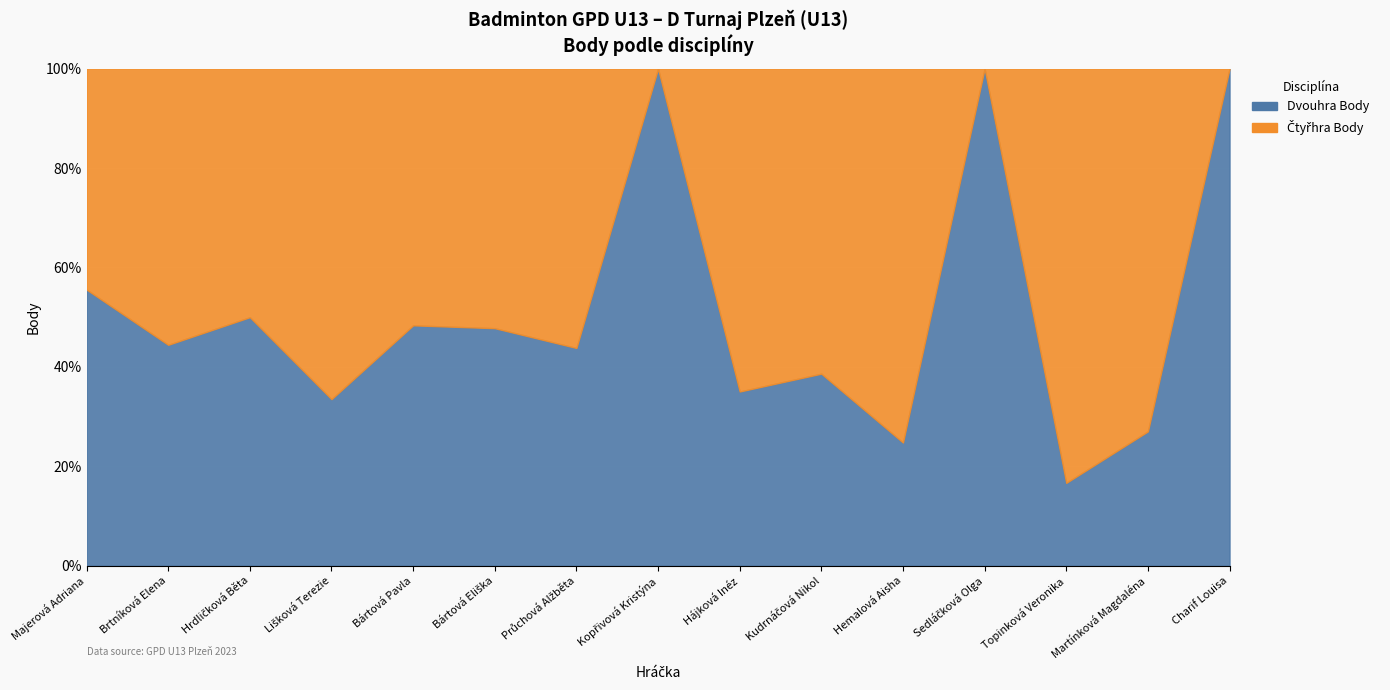

Rank the series at Průchová Alžběta from highest to lowest value.

Čtyřhra Body, Dvouhra Body